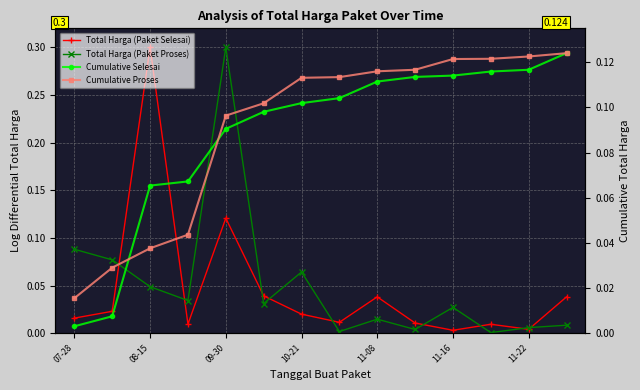

What is the highest value of the Cumulative Selesai series?

0.1